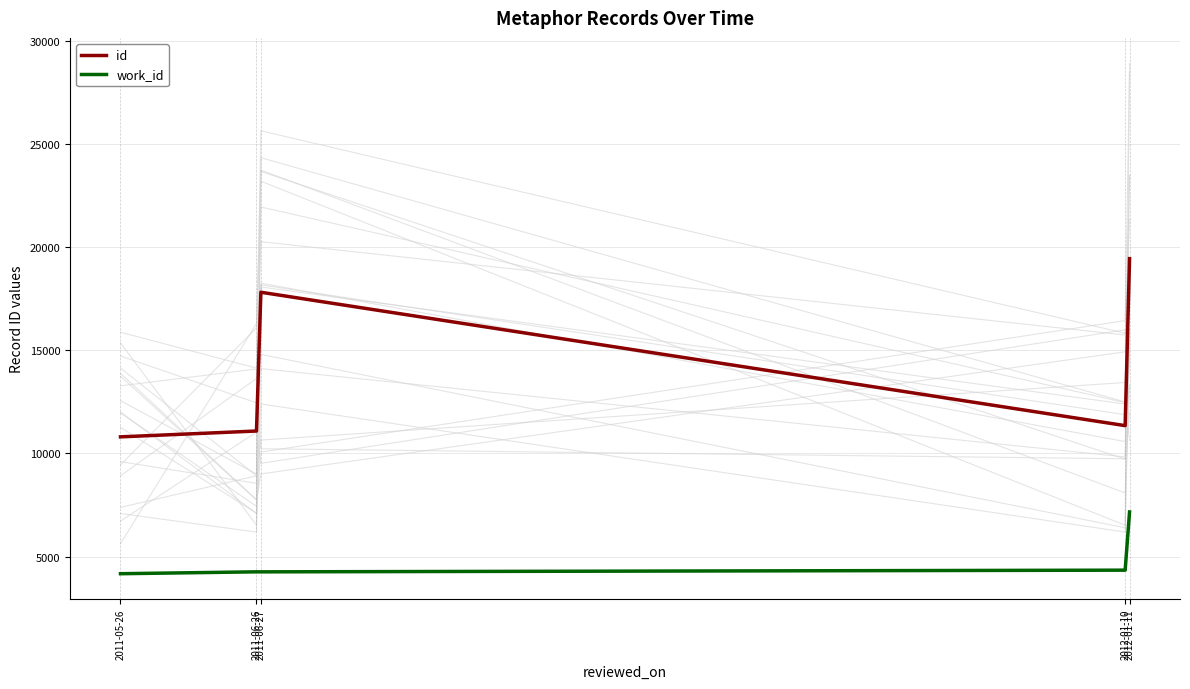

How many lines are shown in the chart?

2